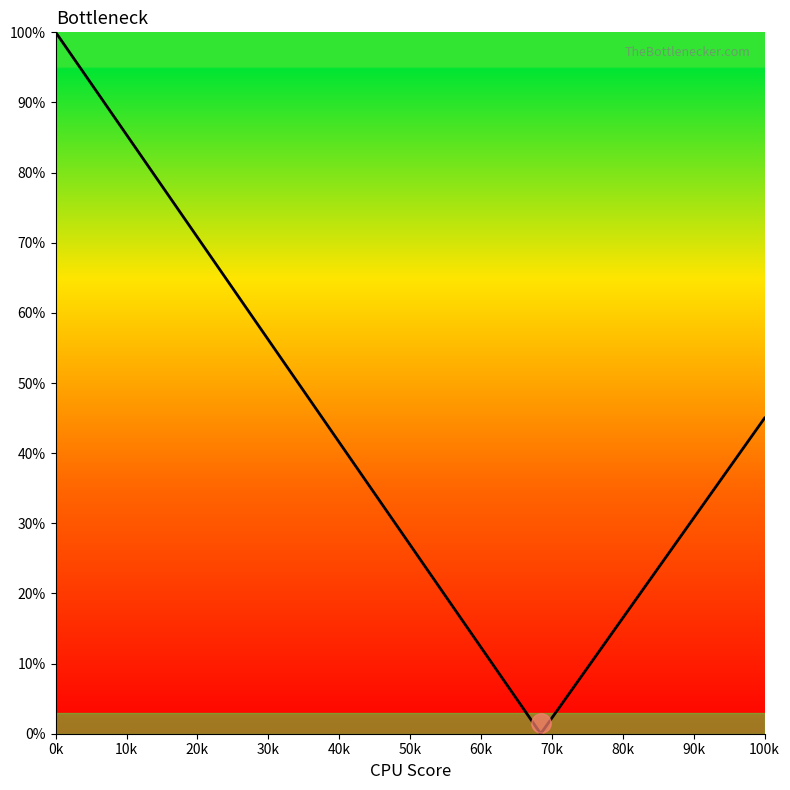

What is the sum of all values?

857.5